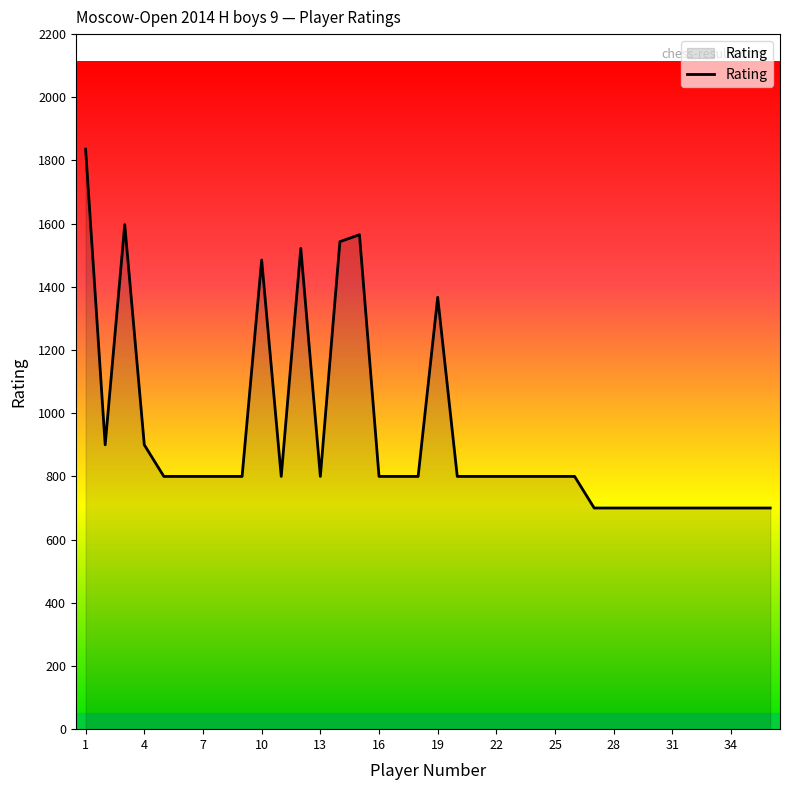

What is the greatest value displayed?

1836